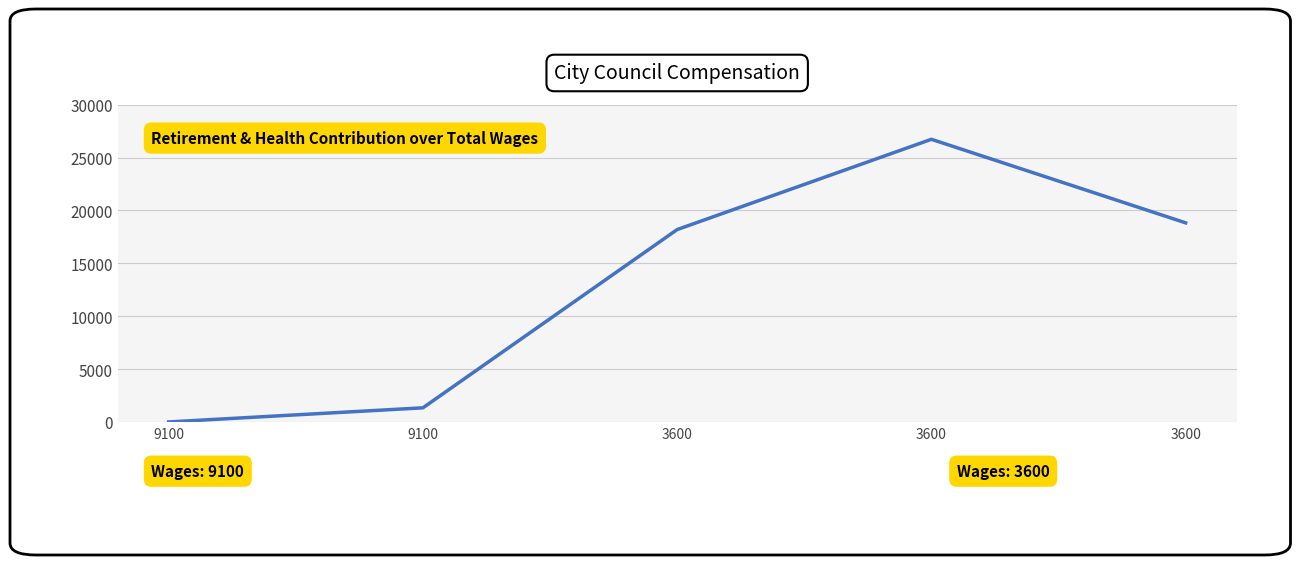

What is the average value?

13017